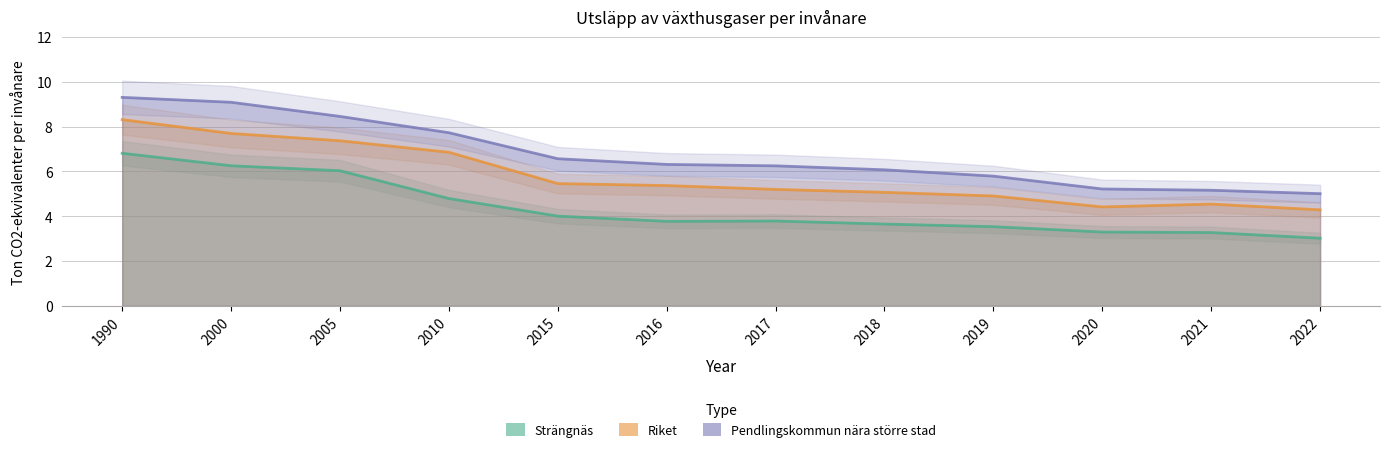

What are all the series names shown in the legend?

Strängnäs, Riket, Pendlingskommun nära större stad